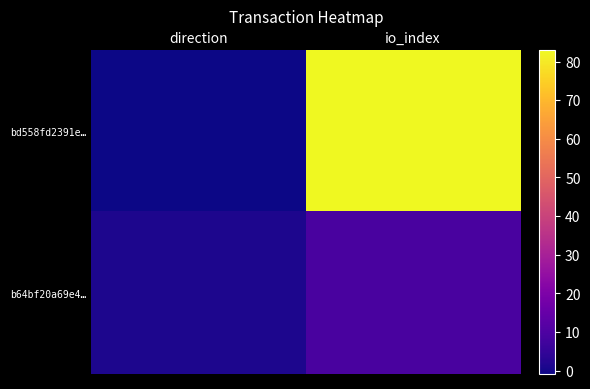

Count the number of data series in this chart.

2